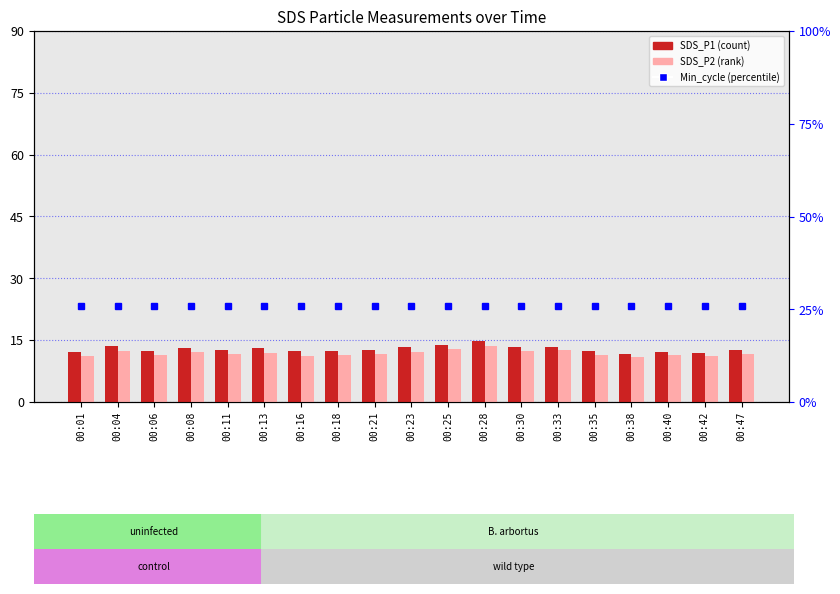

What is the sum of all SDS_P1 values?

243.4